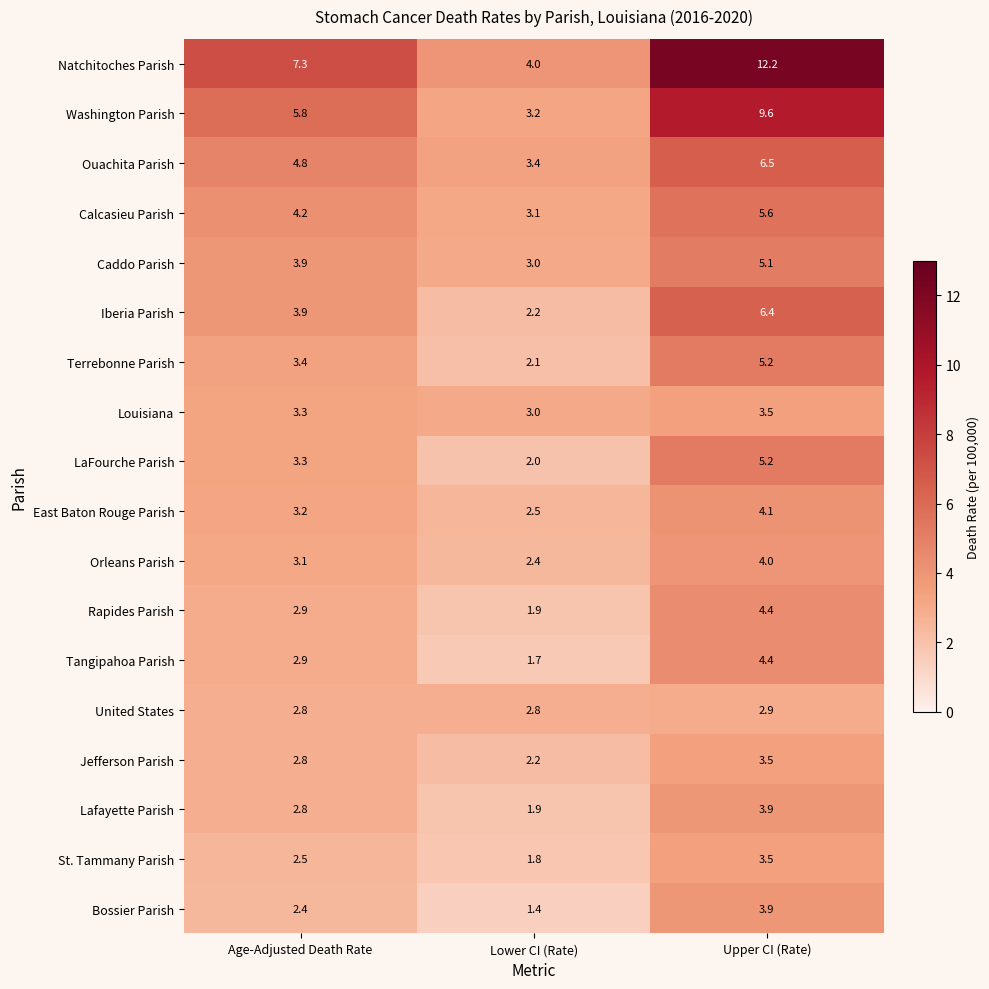

What is the total value across all series at Upper CI (Rate)?

93.9